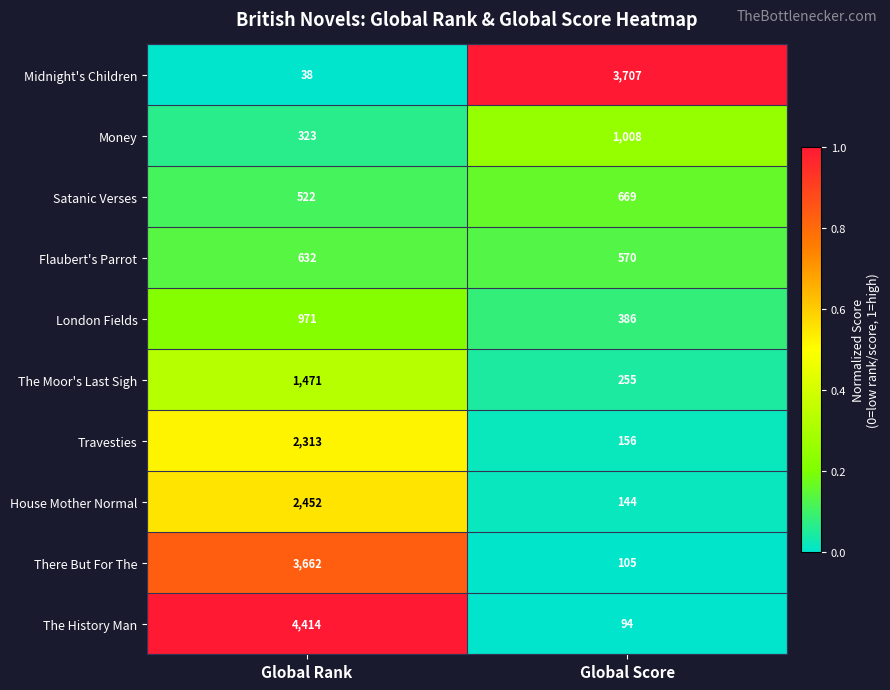

Which series has the widest spread of values?

The History Man